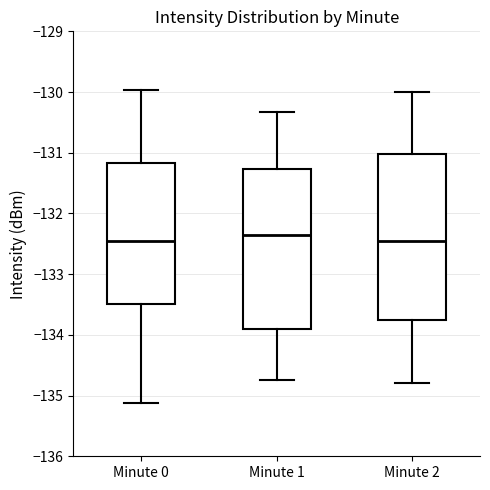

Reading left to right, transcribe this box plot: for each box, give where its median line is, the range the box spans, and where its two whiskers end, as read against the y-axis. The values are not printed on the chart, so give them approximately, as read against the axis.

Minute 0: median -132.4, box -133.5 to -131.2, whiskers -135.1 to -130.0
Minute 1: median -132.3, box -133.9 to -131.3, whiskers -134.7 to -130.3
Minute 2: median -132.4, box -133.7 to -131.0, whiskers -134.8 to -130.0